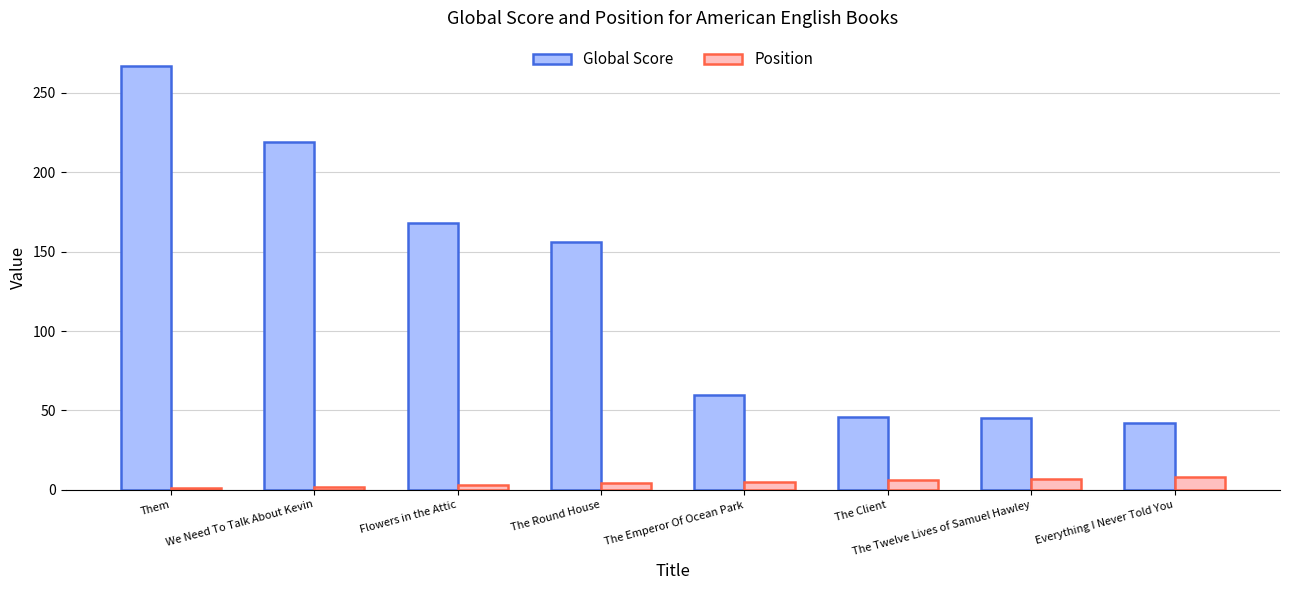

At which label does Global Score reach its peak?

Them